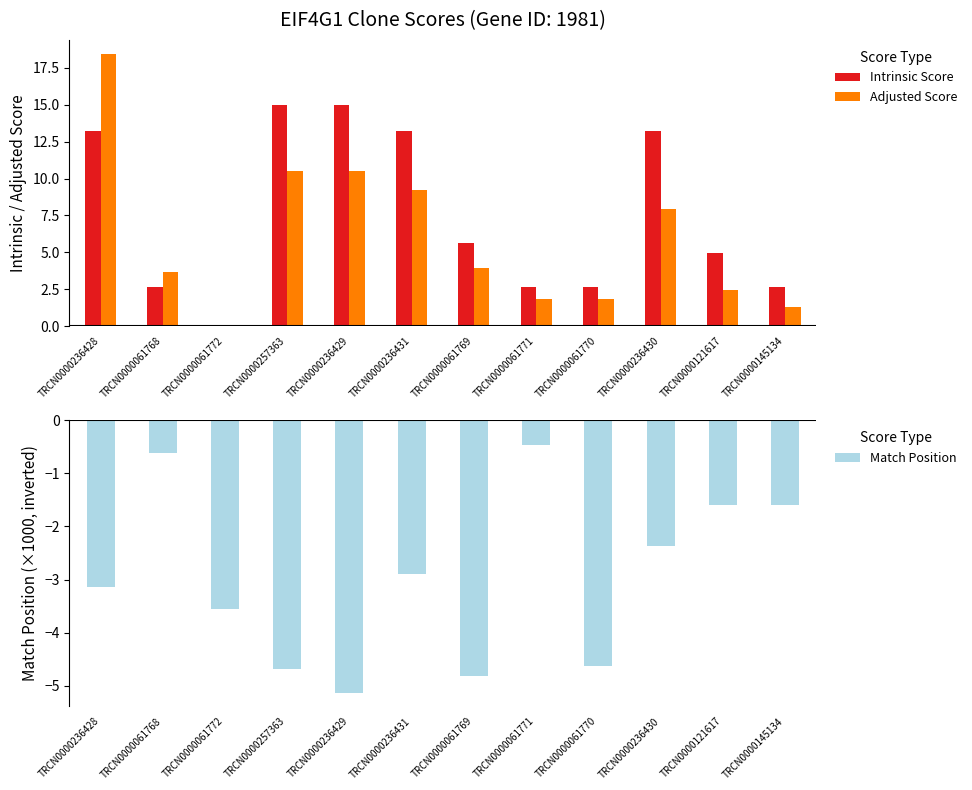

What is the total value across all series at TRCN0000061771?

4.0